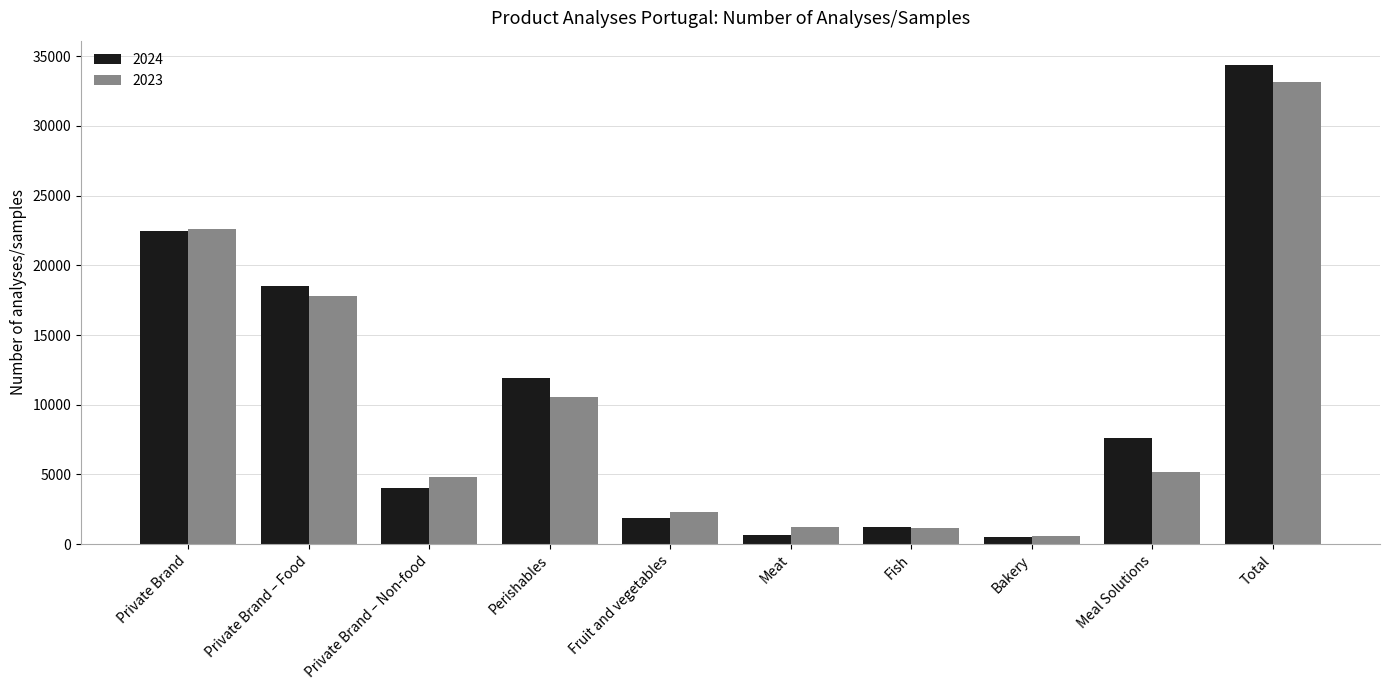

What is the spread (max minus min) of values at Private Brand?

153